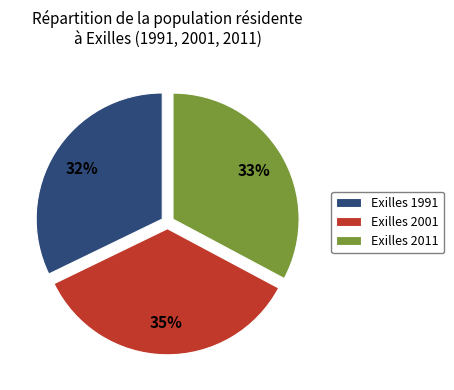

What is the ratio of the value at Exilles 1991 to the value at Exilles 2001?

0.9